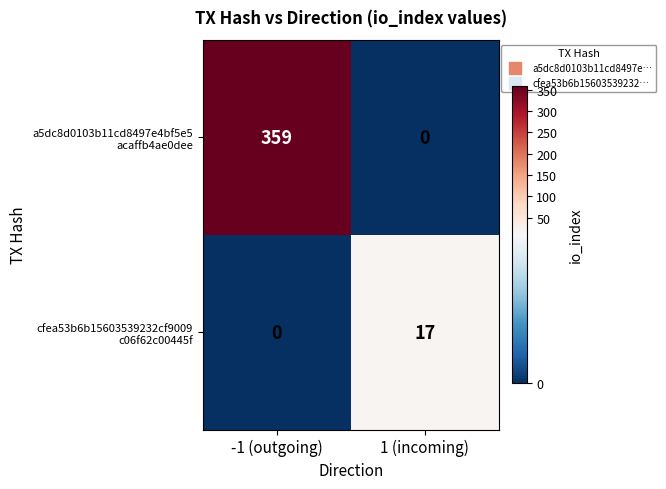

What is the greatest value displayed?

359